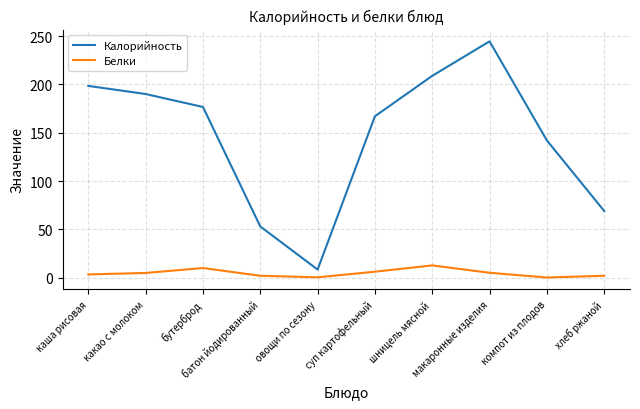

At which category does the chart reach its peak across all series?

макаронные изделия